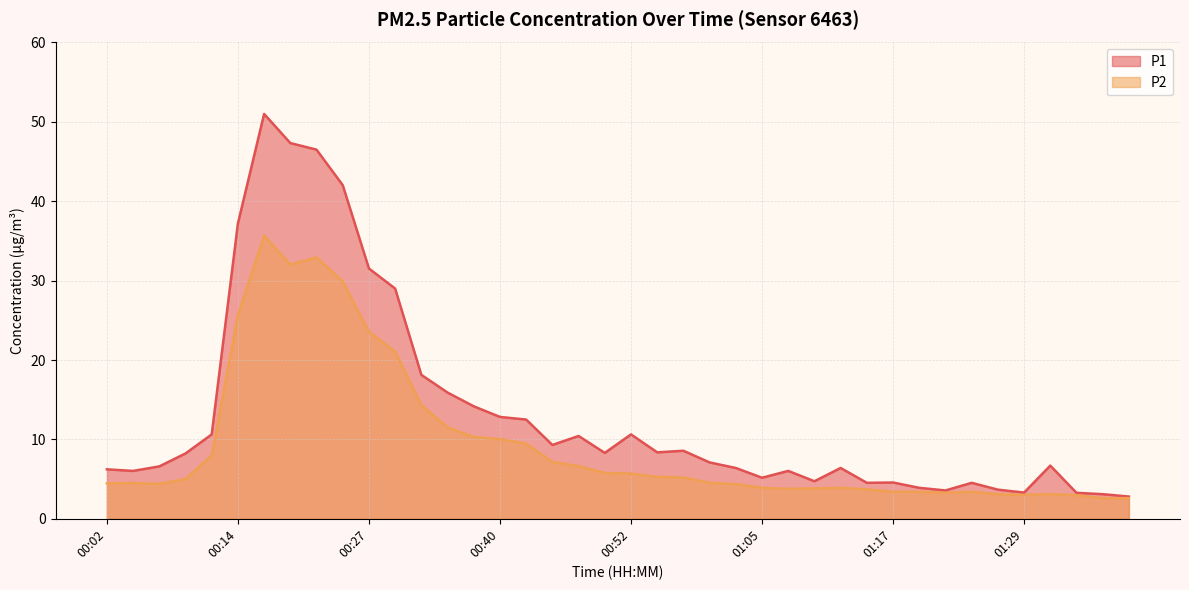

Between 00:50 and 00:40, which is larger?

00:40